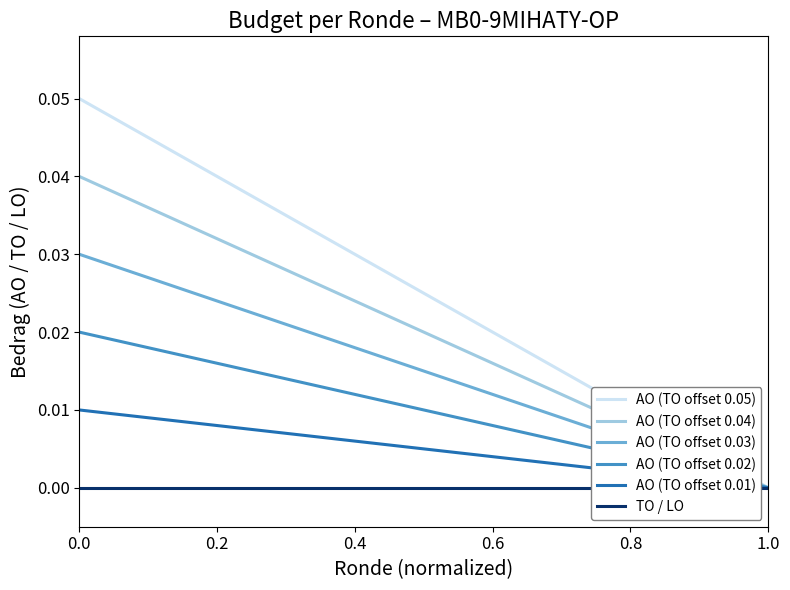

At which label does AO (TO offset 0.03) reach its minimum?

1.0